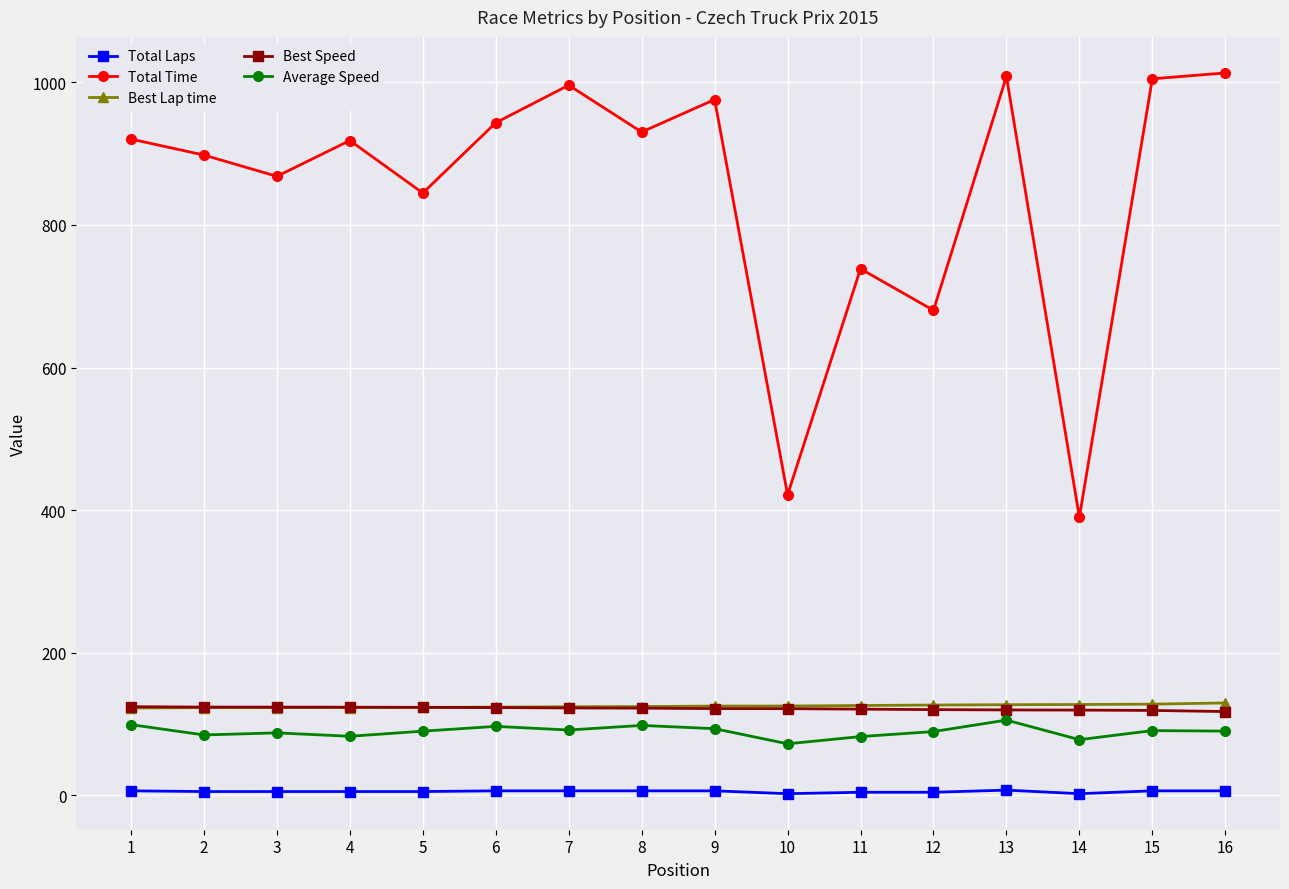

What is the value of the Best Lap time point at the 12th from the left?

126.4